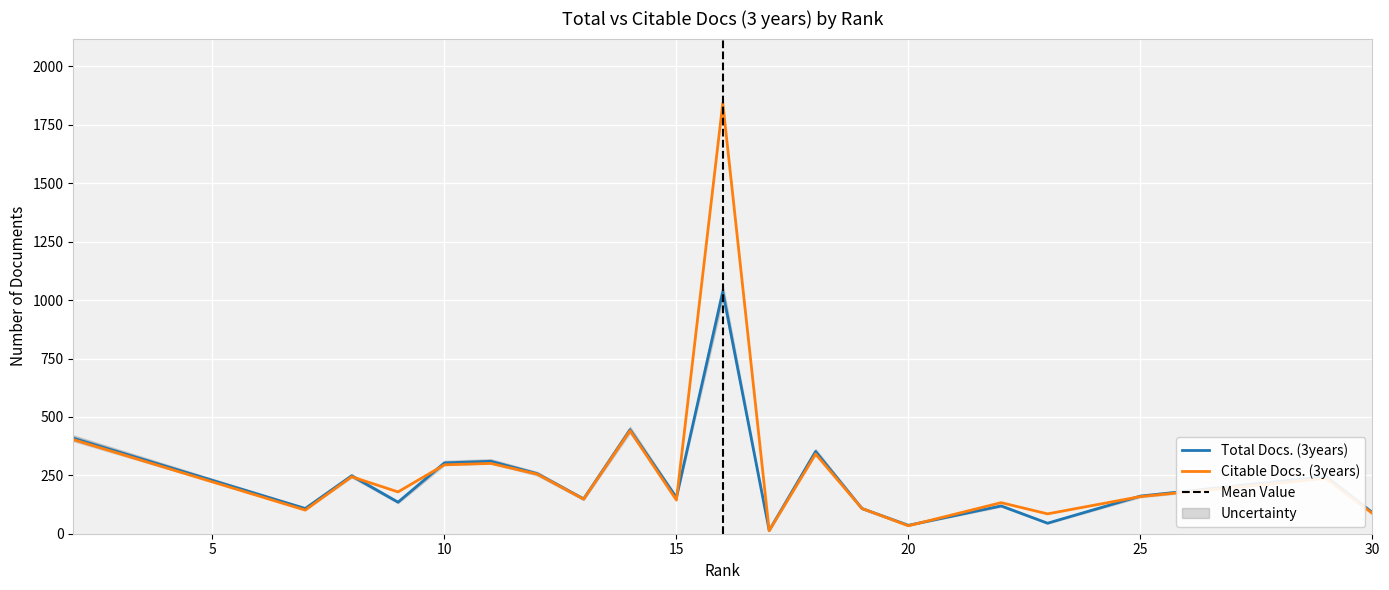

What is the maximum value shown in the chart?

1843